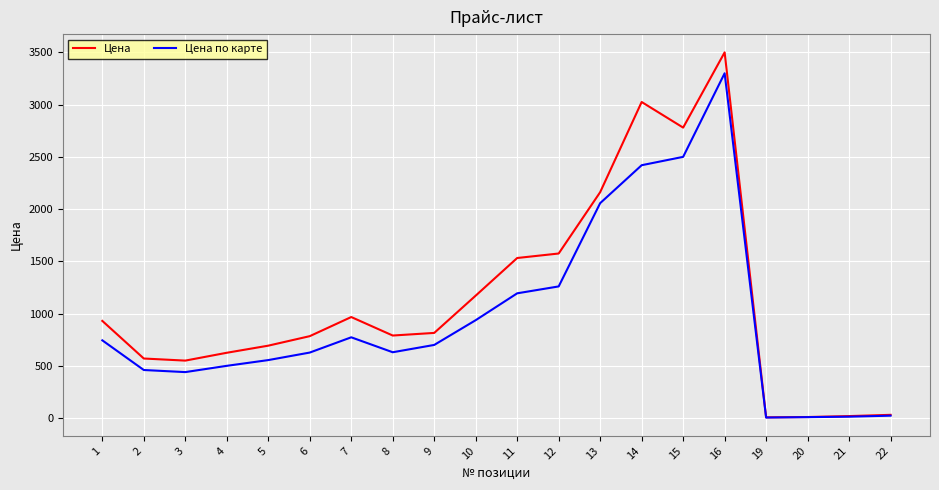

Which series has the largest range (max minus min)?

Цена